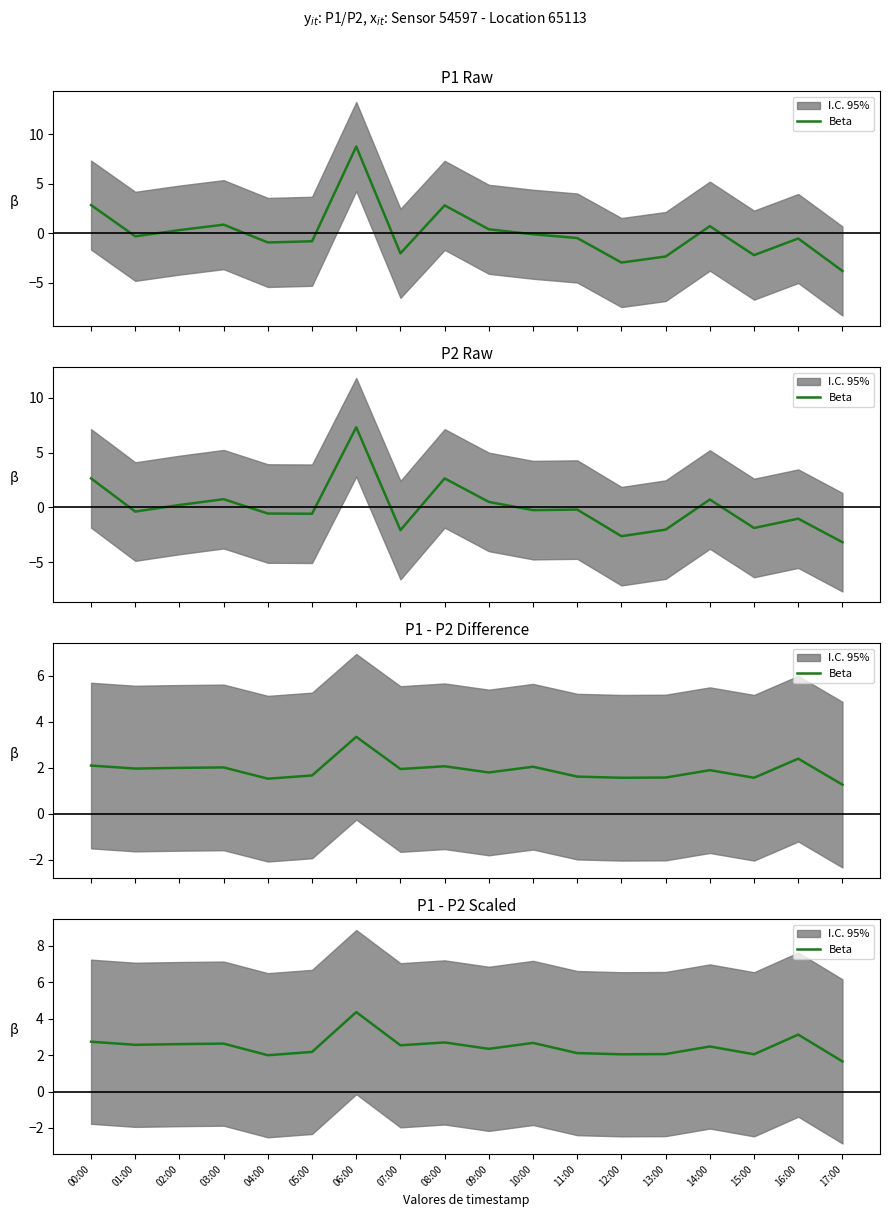

True or false: there are more than 1 points higher than both neighbors.

True